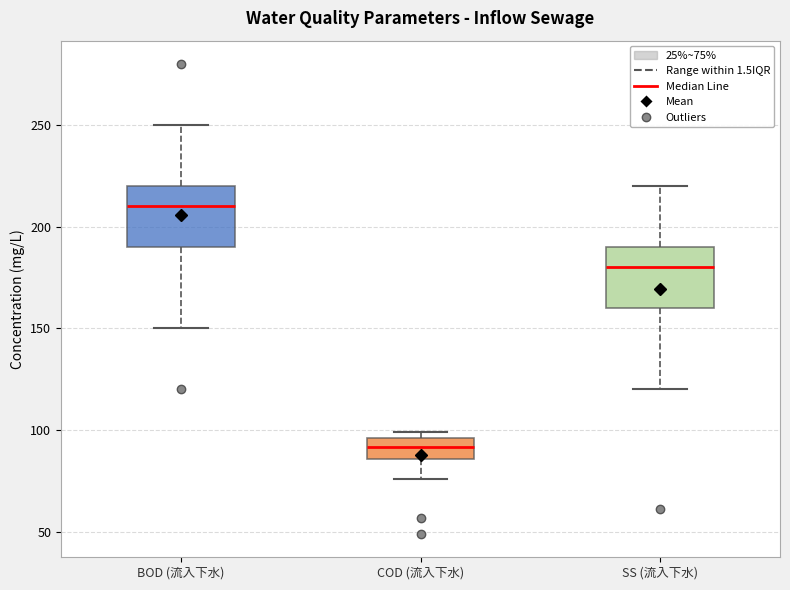

Reading left to right, transcribe this box plot: for each box, give where its median line is, the range the box spans, and where its two whiskers end, as read against the y-axis. The values are not printed on the chart, so give them approximately, as read against the axis.

BOD (流入下水): median 210, box 190 to 220, whiskers 150 to 250
COD (流入下水): median 90, box 85 to 95, whiskers 75 to 100
SS (流入下水): median 180, box 160 to 190, whiskers 120 to 220